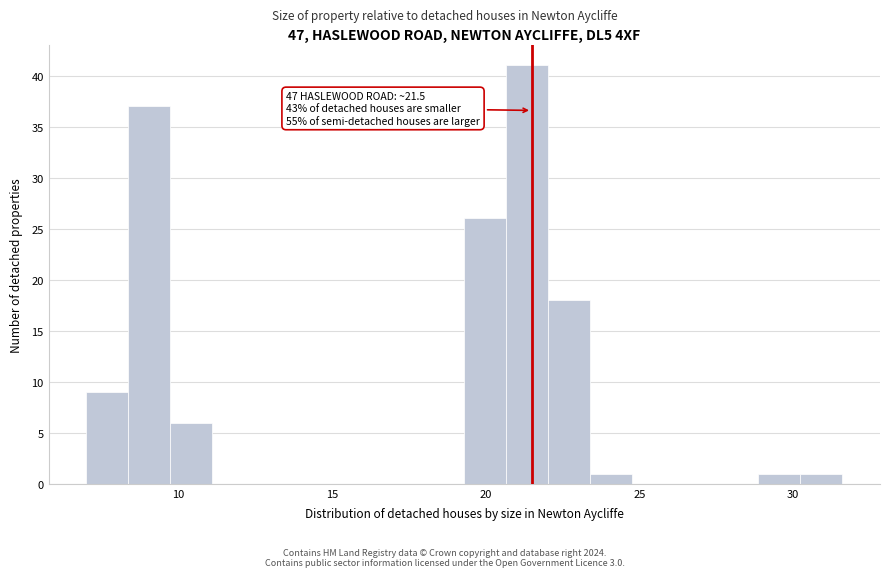

Read against the x-axis, roughly where is the centre of the tallest bar?

21.5